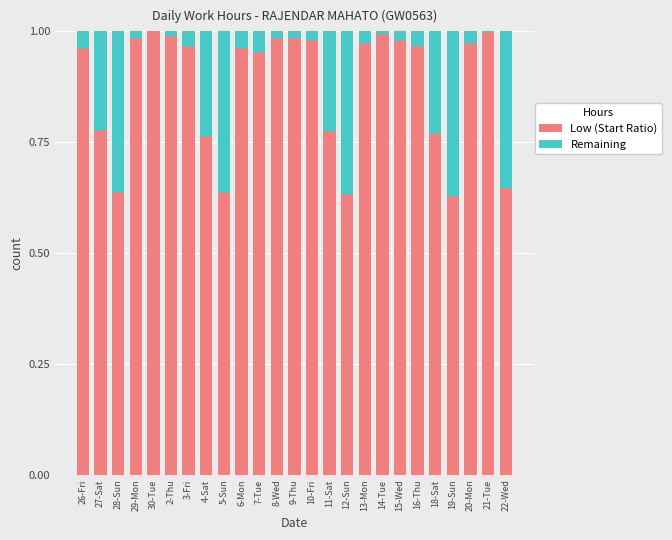

The Low (Start Ratio) series shows 1.5 at 14-Tue. True or false?

False